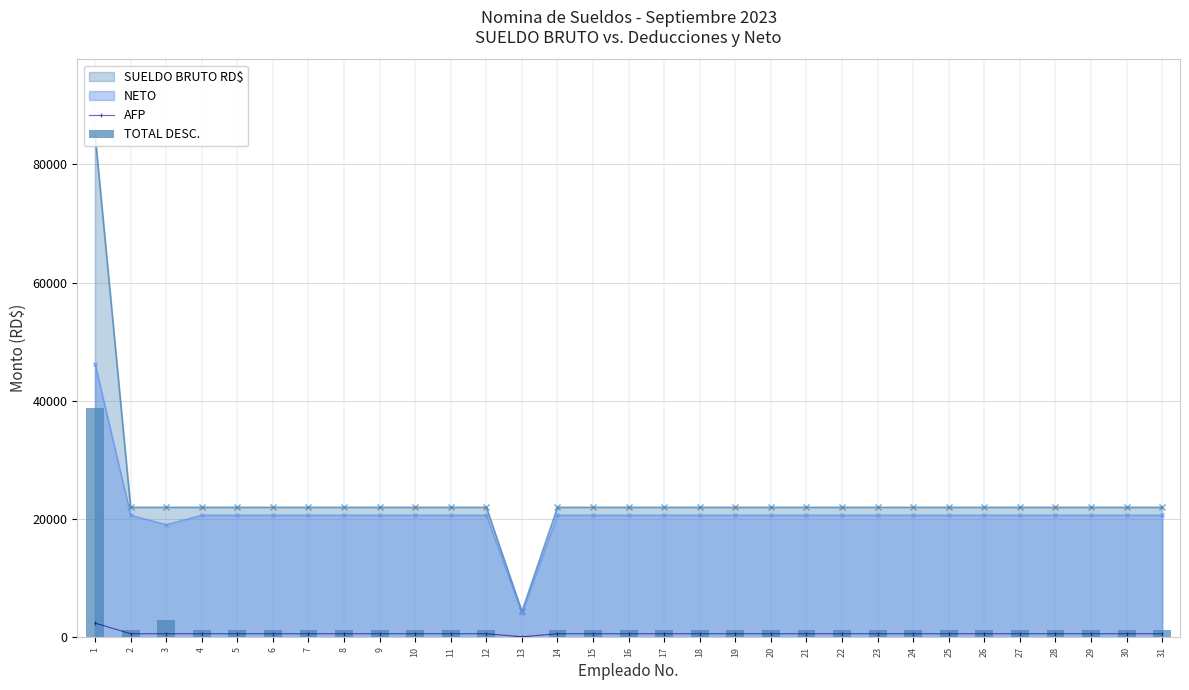

How many data points in AFP are less than 631?

1